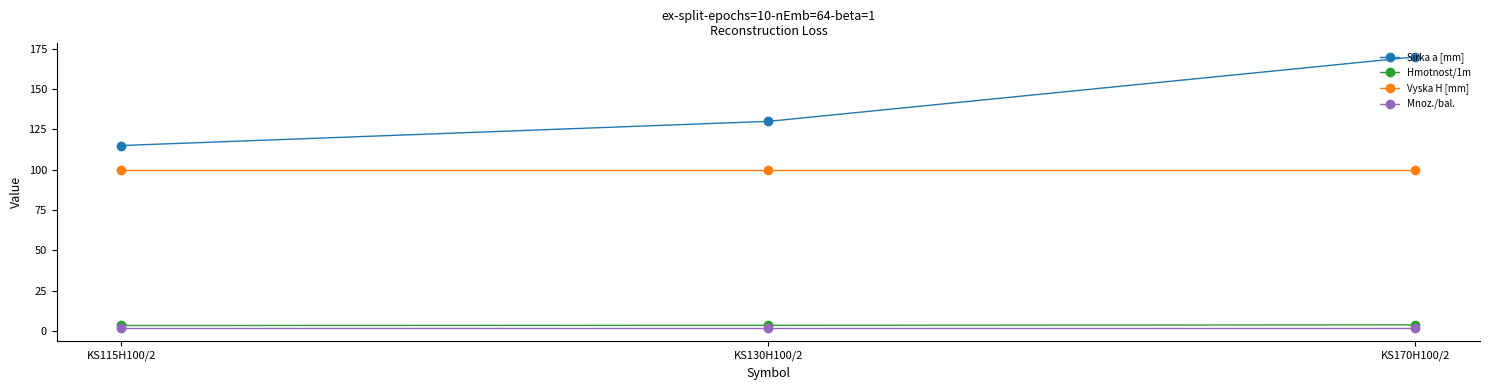

What is the sum of the Mnoz./bal. values at KS115H100/2 and KS130H100/2?

4.0